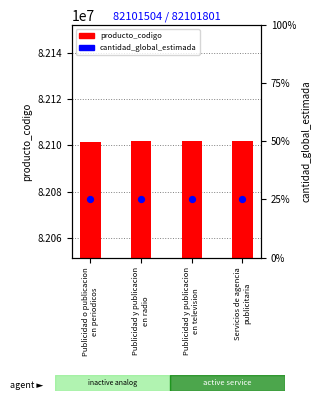

What is the total value across all series at Servicios de agencia
publicitaria?

82101802